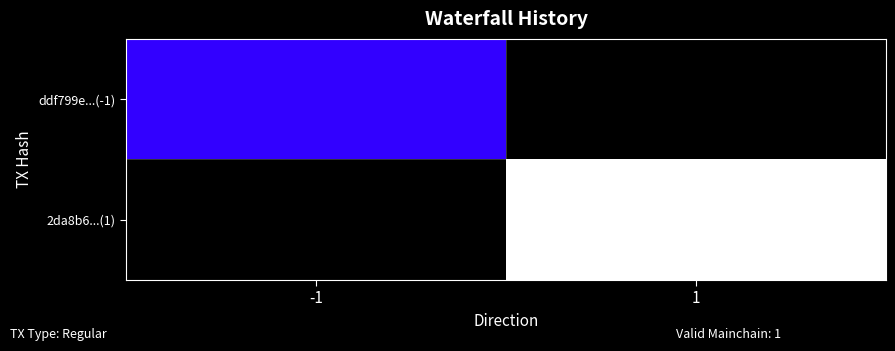

What is the total value across all series at 1?

16